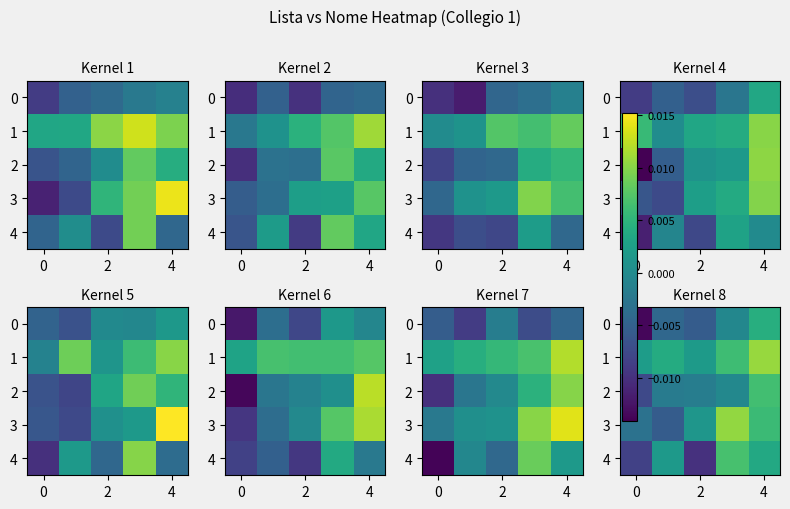

How many negative values does the row_2 series have?

4